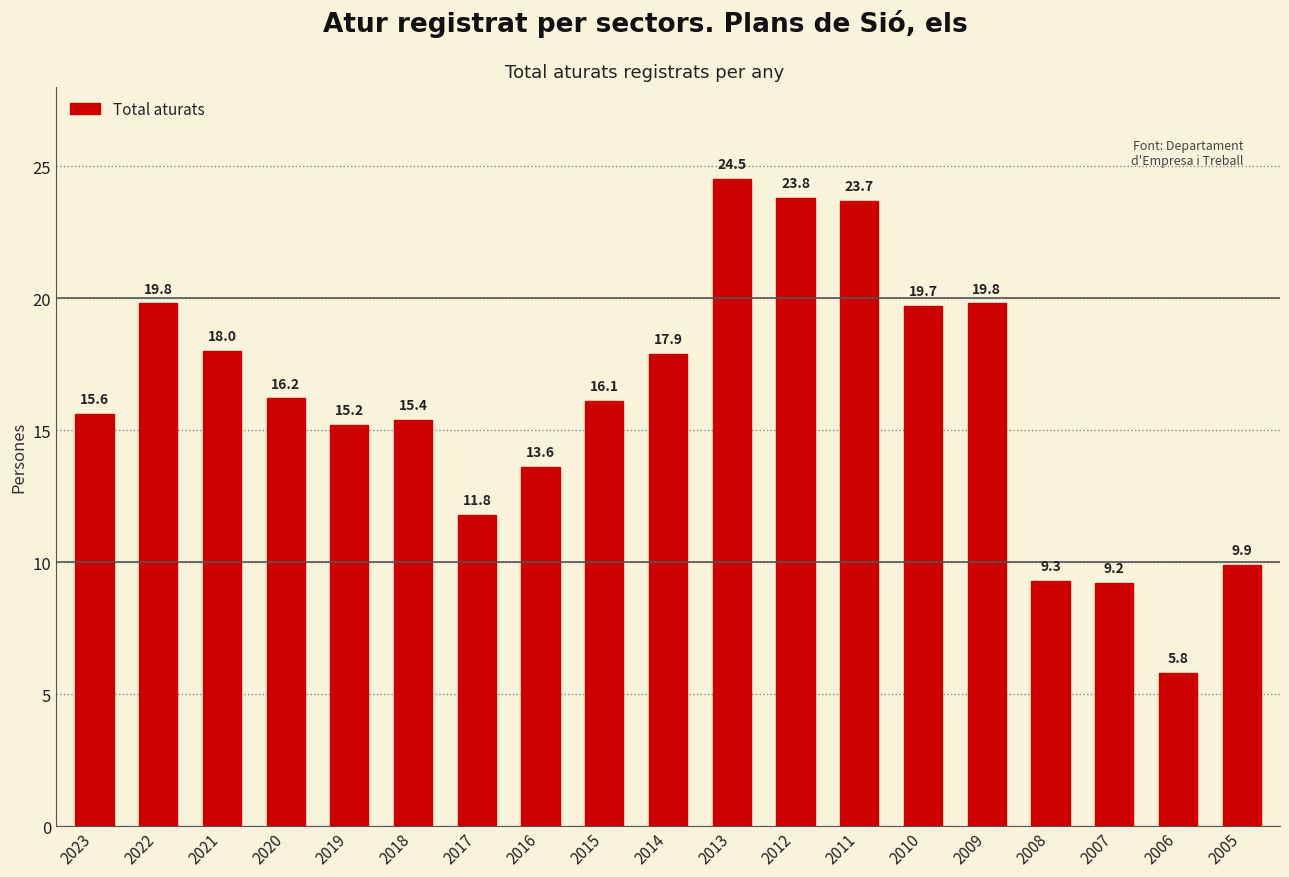

Are the bars horizontal?

No